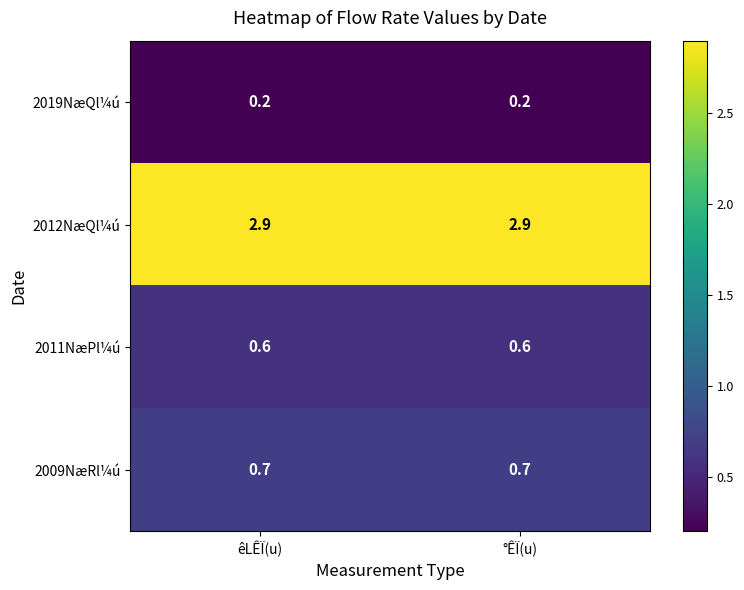

Reading left to right, list all the values displayed in this chart.

2019NæQl¼ú: êLÊÏ(u)=0.2	°ÊÏ(u)=0.2
2012NæQl¼ú: êLÊÏ(u)=2.9	°ÊÏ(u)=2.9
2011NæPl¼ú: êLÊÏ(u)=0.6	°ÊÏ(u)=0.6
2009NæRl¼ú: êLÊÏ(u)=0.7	°ÊÏ(u)=0.7